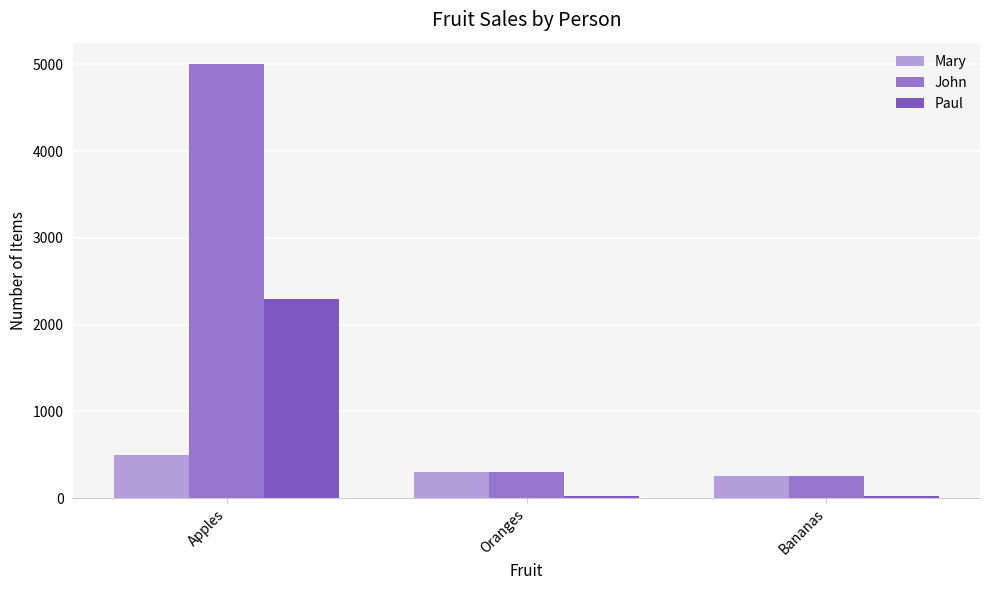

Where is Mary nearest to the value 375?

Oranges